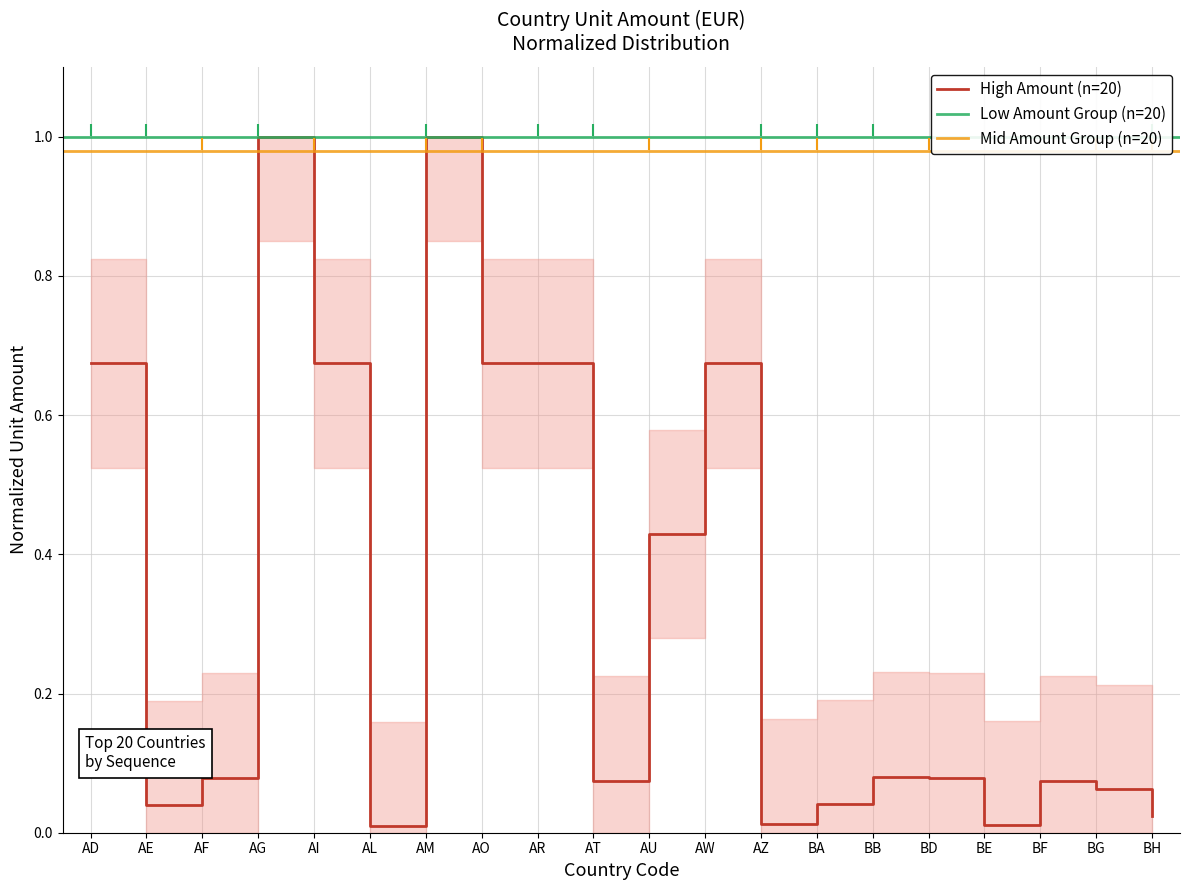

What is the sum of the values at AT and AD?

0.7